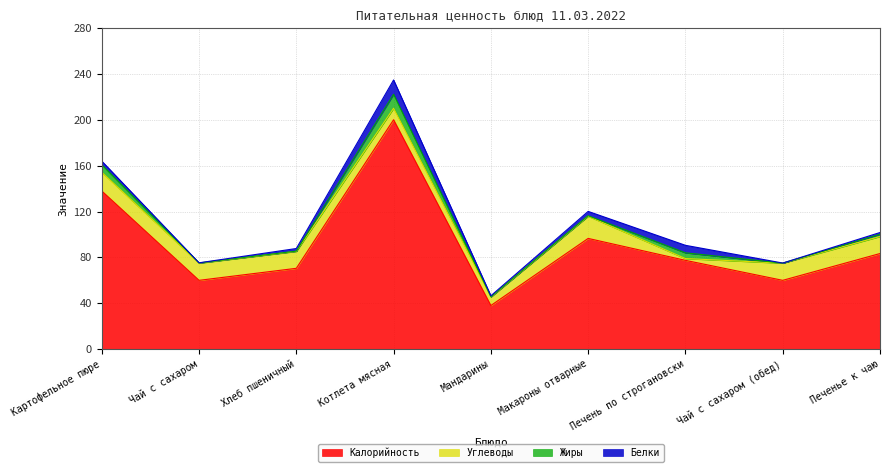

Reading right to left, extract all data points from this chart.

Калорийность: Печенье к чаю=83.4	Чай с сахаром (обед)=60.0	Печень по строгановски=77.5	Макароны отварные=96.6	Мандарины=38.0	Котлета мясная=200.2	Хлеб пшеничный=70.5	Чай с сахаром=60.0	Картофельное пюре=138.0
Белки: Печенье к чаю=1.5	Чай с сахаром (обед)=0.1	Печень по строгановски=6.5	Макароны отварные=3.8	Мандарины=0.8	Котлета мясная=12.5	Хлеб пшеничный=2.3	Чай с сахаром=0.1	Картофельное пюре=3.1
Жиры: Печенье к чаю=2.0	Чай с сахаром (обед)=0.0	Печень по строгановски=5.0	Макароны отварные=0.5	Мандарины=0.2	Котлета мясная=12.2	Хлеб пшеничный=0.2	Чай с сахаром=0.2	Картофельное пюре=6.6
Углеводы: Печенье к чаю=14.9	Чай с сахаром (обед)=15.0	Печень по строгановски=1.6	Макароны отварные=19.4	Мандарины=7.5	Котлета мясная=10.0	Хлеб пшеничный=14.8	Чай с сахаром=15.0	Картофельное пюре=16.4